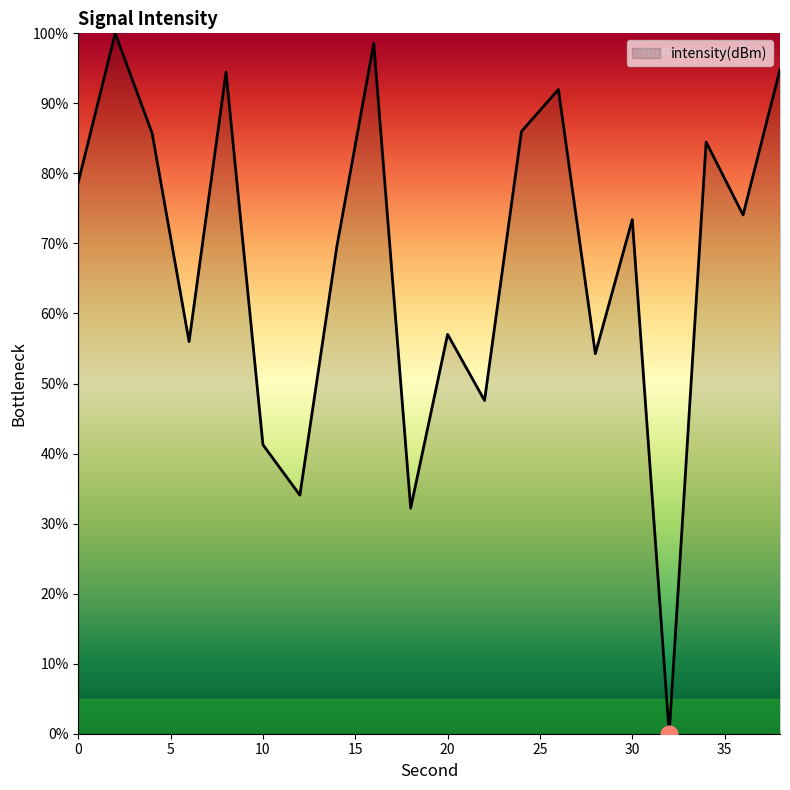

What is the difference between the maximum and minimum values?

100.0